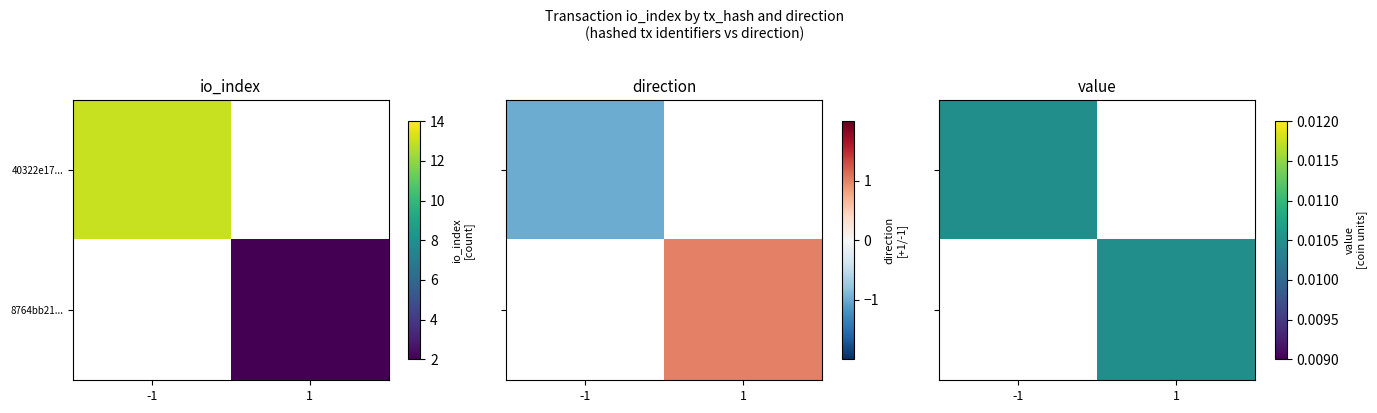

Reading right to left, transcribe all the data shown in this chart.

40322e17f7c890b0a92d2b8594ac194747182ff: value=0.0	valid_mainchain=1.0	io_index=13.0	direction=-1.0
8764bb219c2b04d864e6d763eddc437424eaf8d: value=0.0	valid_mainchain=1.0	io_index=2.0	direction=1.0